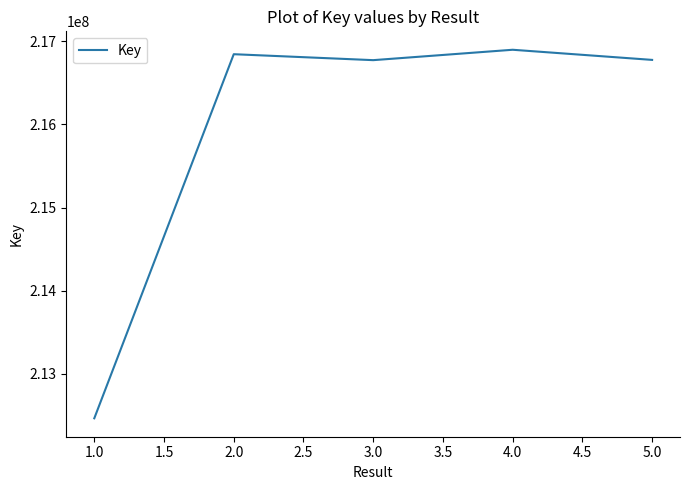

The value at 4.0 is 216897115. True or false?

True